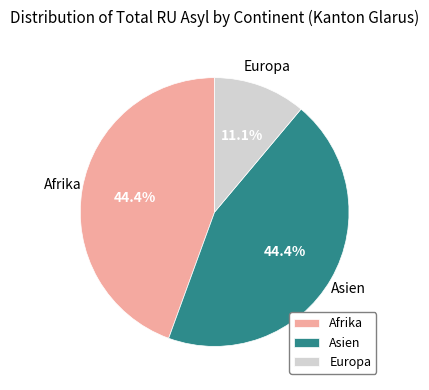

Count the number of slices in the pie.

3